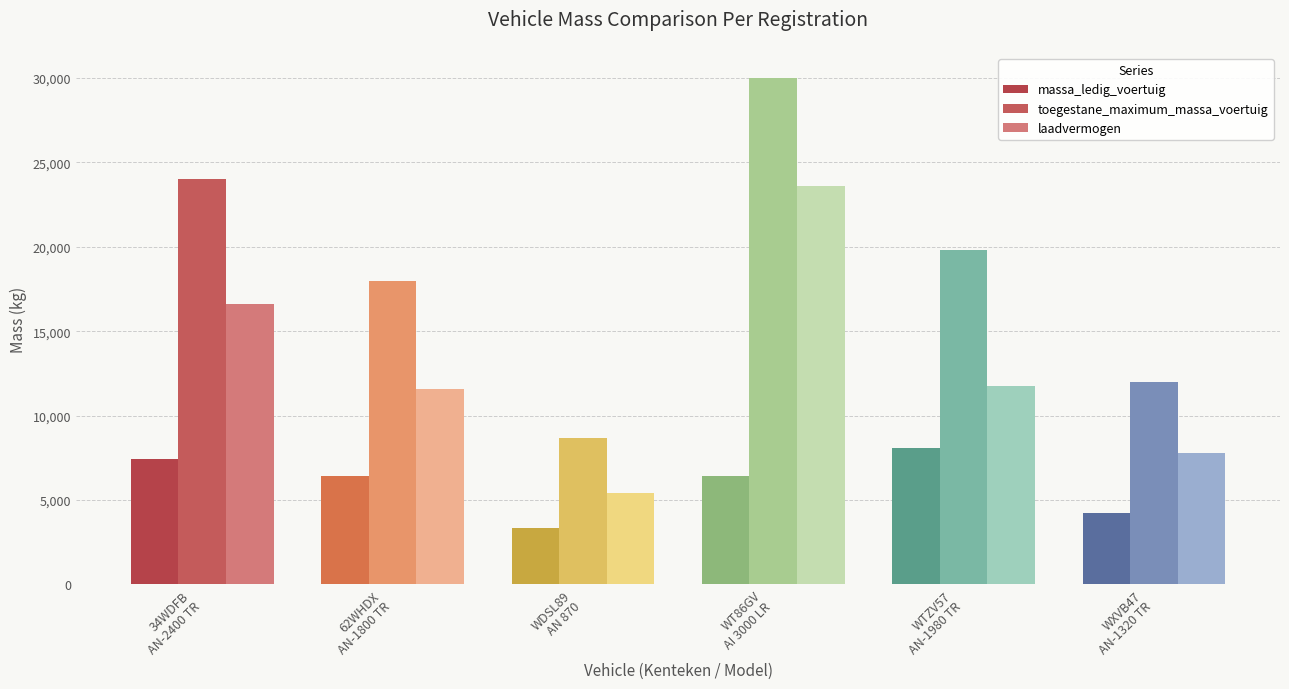

What is the highest value of the laadvermogen series?

23580